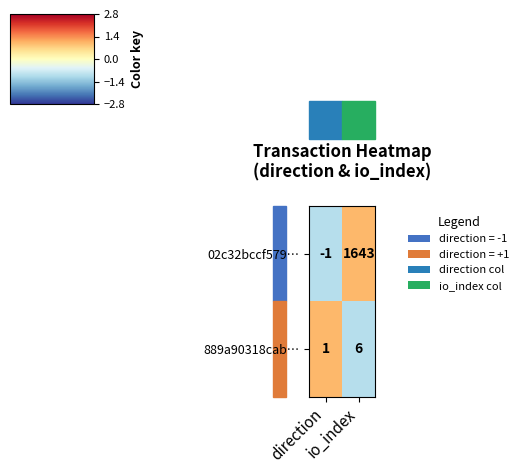

What is the highest value of the 02c32bccf579… series?

1643